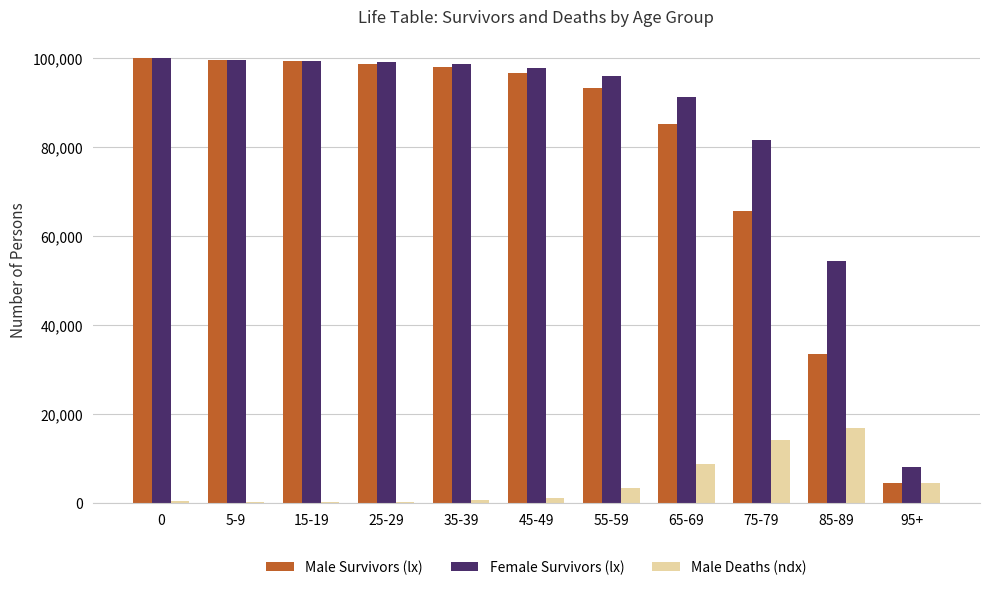

The value of Male Survivors (lx) at 15-19 is 27731. True or false?

False